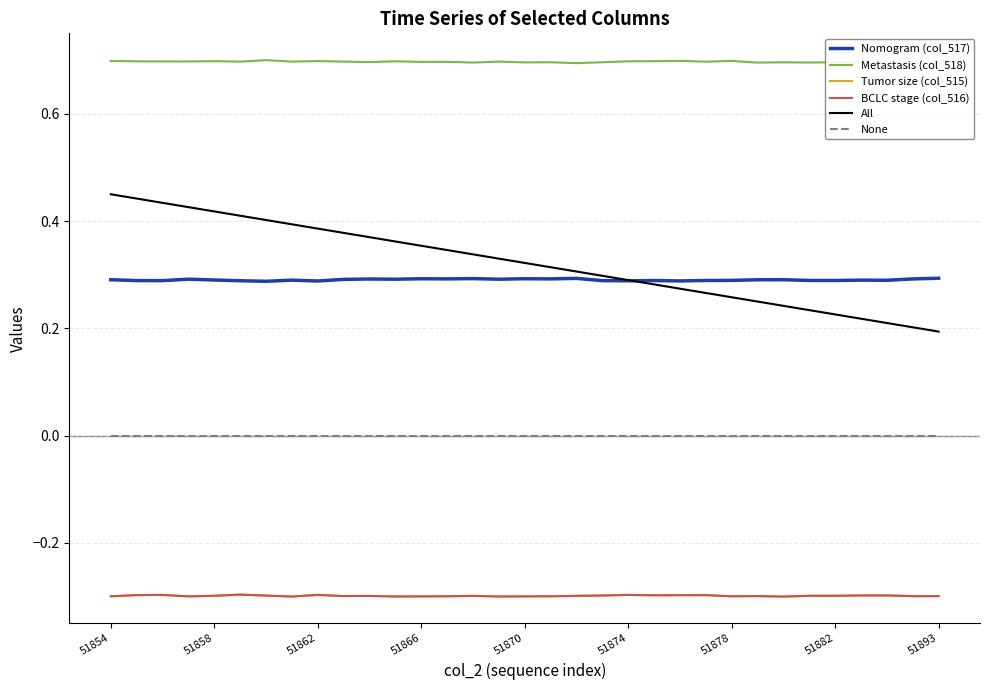

Which label corresponds to the smallest value in the chart?

51880